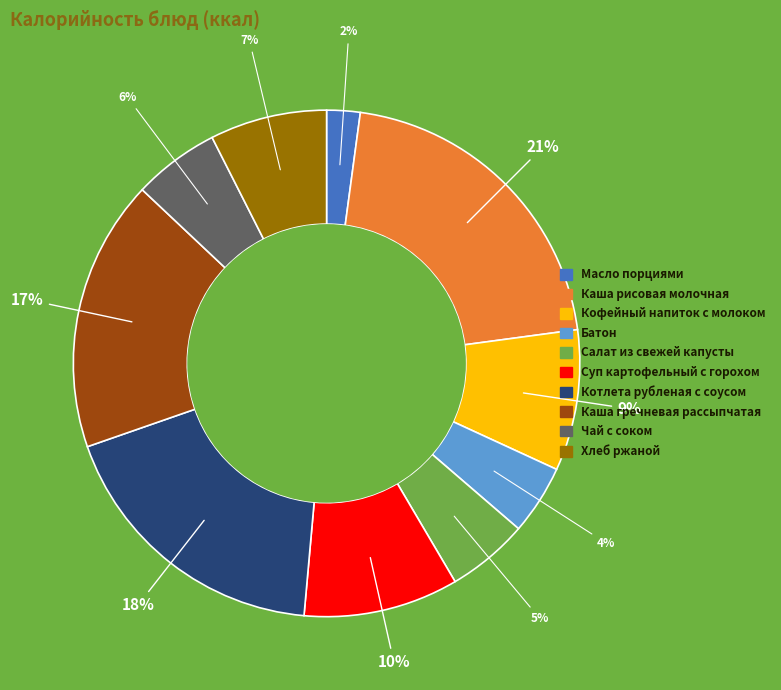

To the nearest percent, what is the difference between the Батон and Котлета рубленая с соусом slice percentages?

14%